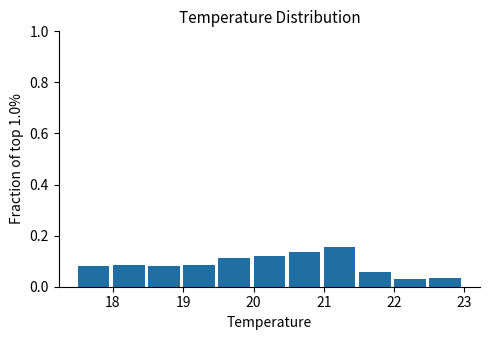

Reading left to right, list every bar in this chart as the range it spans on the x-axis followed by its height. The values are not printed on the chart, so give them approximately, as read against the axis.

17.5 to 18.0: 0.08
18.0 to 18.5: 0.08
18.5 to 19.0: 0.08
19.0 to 19.5: 0.08
19.5 to 20.0: 0.12
20.0 to 20.5: 0.12
20.5 to 21.0: 0.14
21.0 to 21.5: 0.16
21.5 to 22.0: 0.06
22.0 to 22.5: 0.02
22.5 to 23.0: 0.04